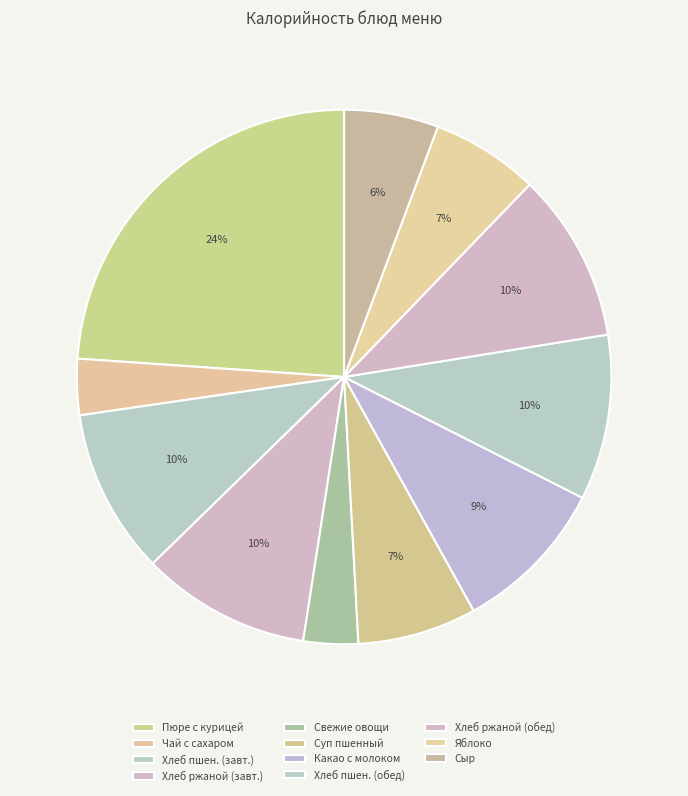

True or false: Сыр accounts for 6% of the total.

True